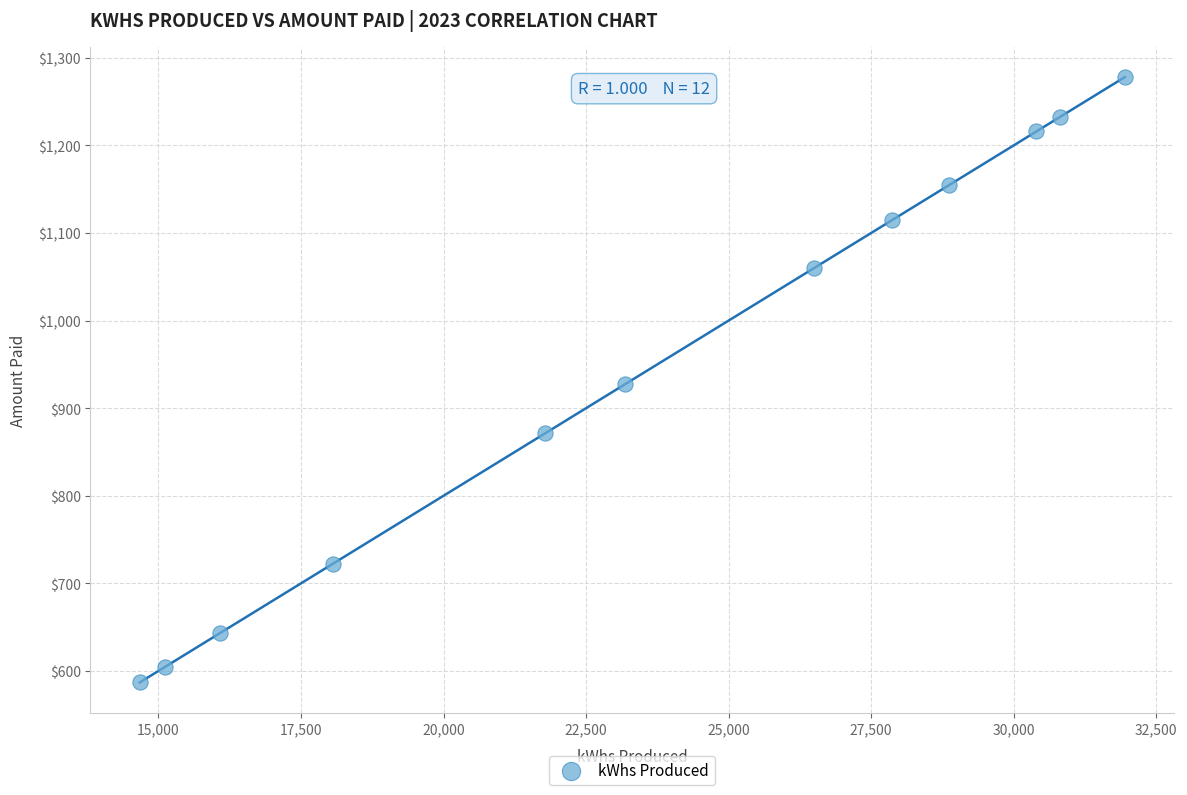

What is the range of X values (max minus min)?

17278.0